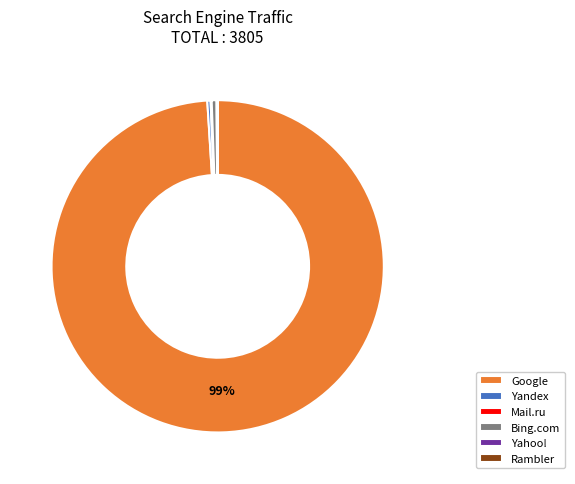

Is it true that Yandex is 0% of the pie?

True